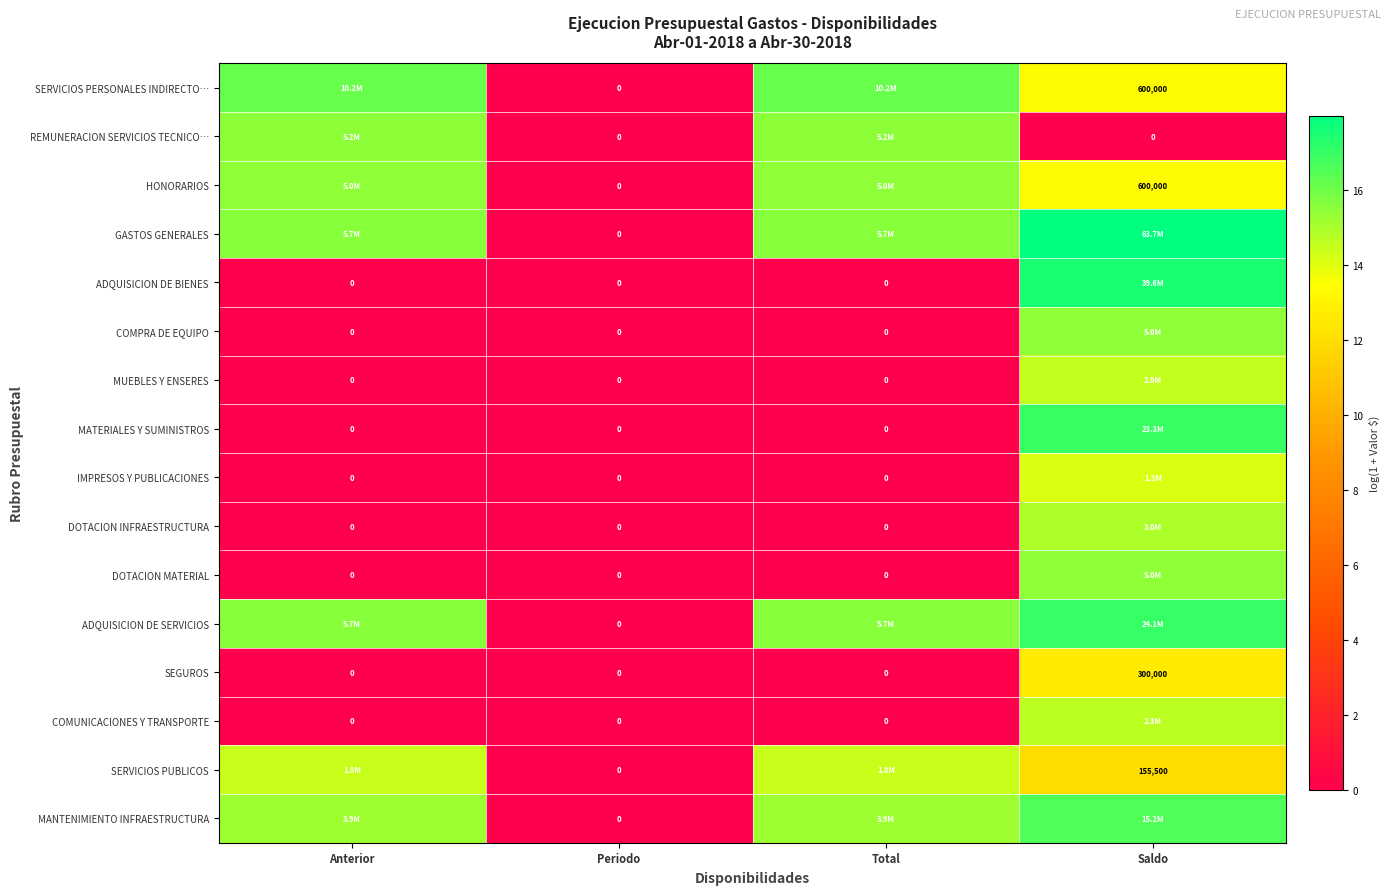

At how many categories does at least one series exceed 3?

3